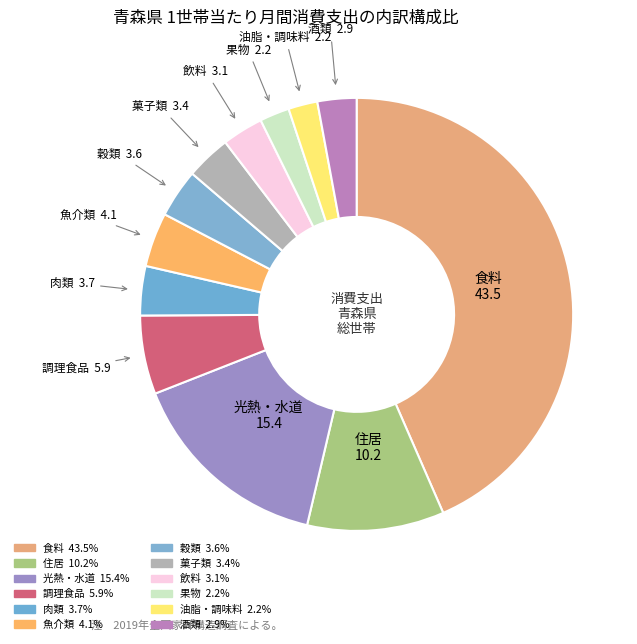

Is there any slice that represents more than half of the pie?

No